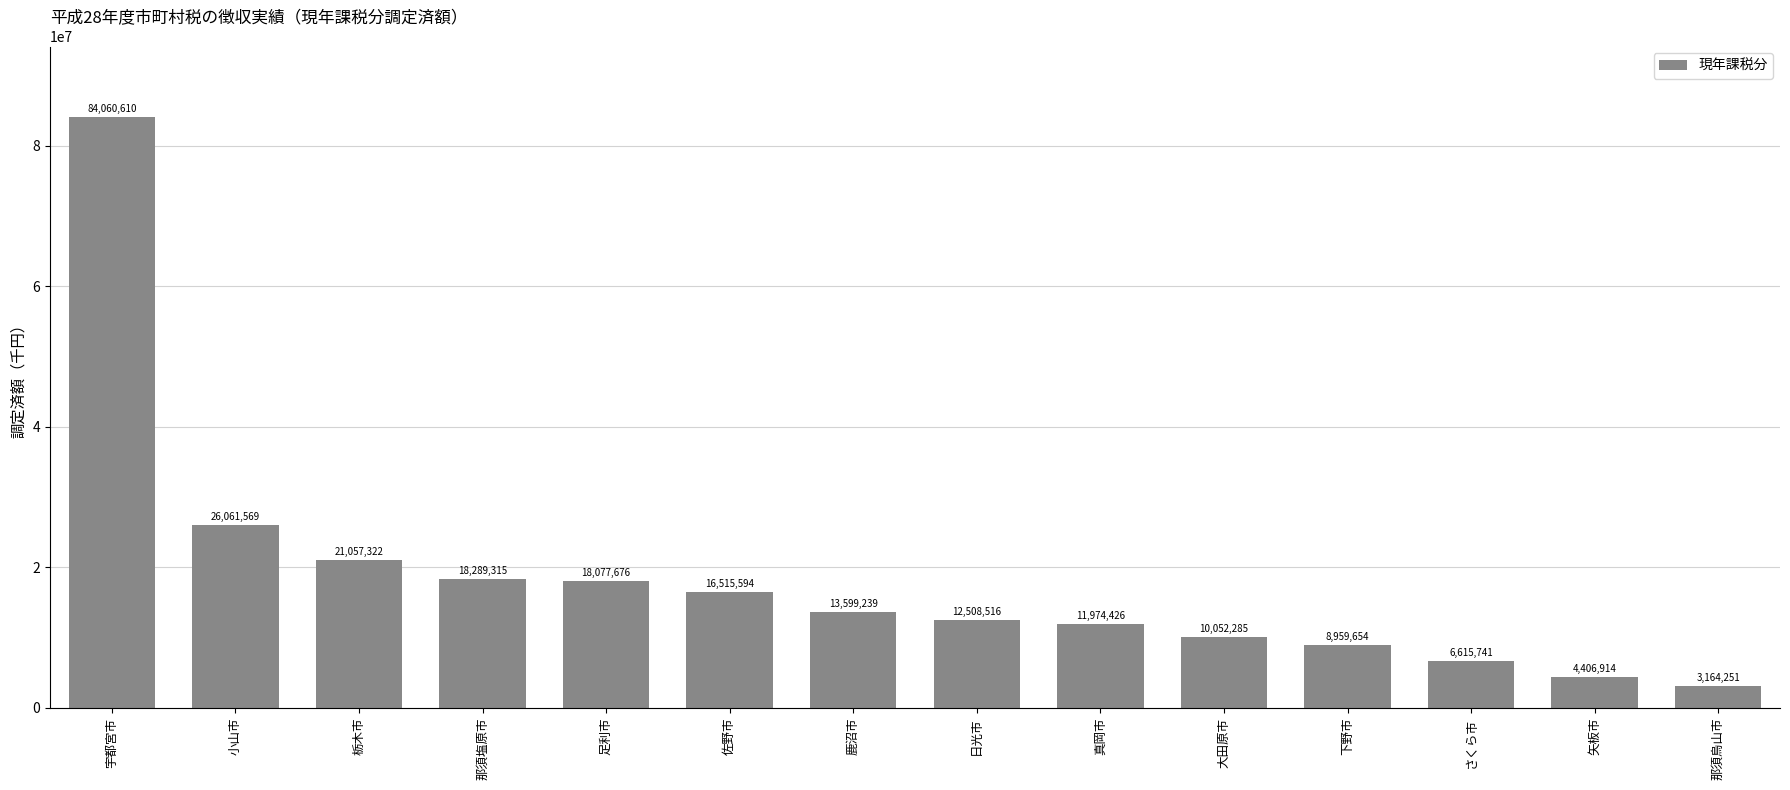

Which has a higher value, 大田原市 or 那須烏山市?

大田原市